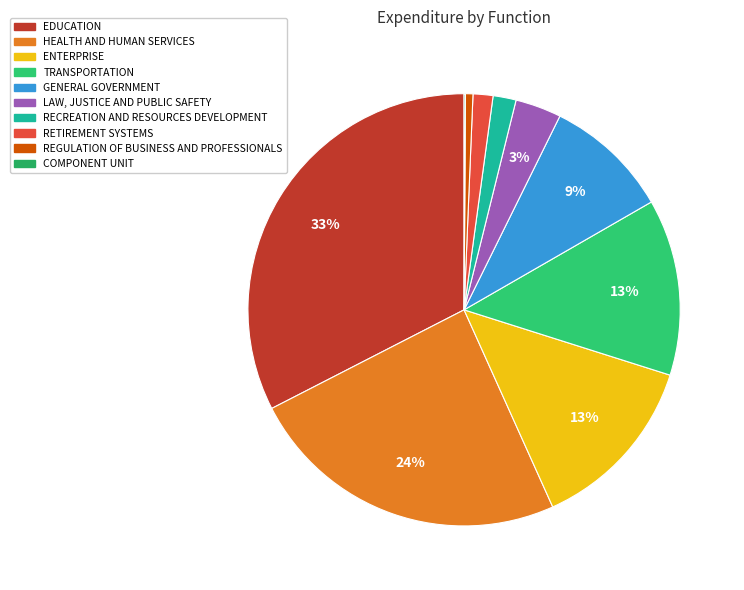

How many segments does this pie chart have?

10